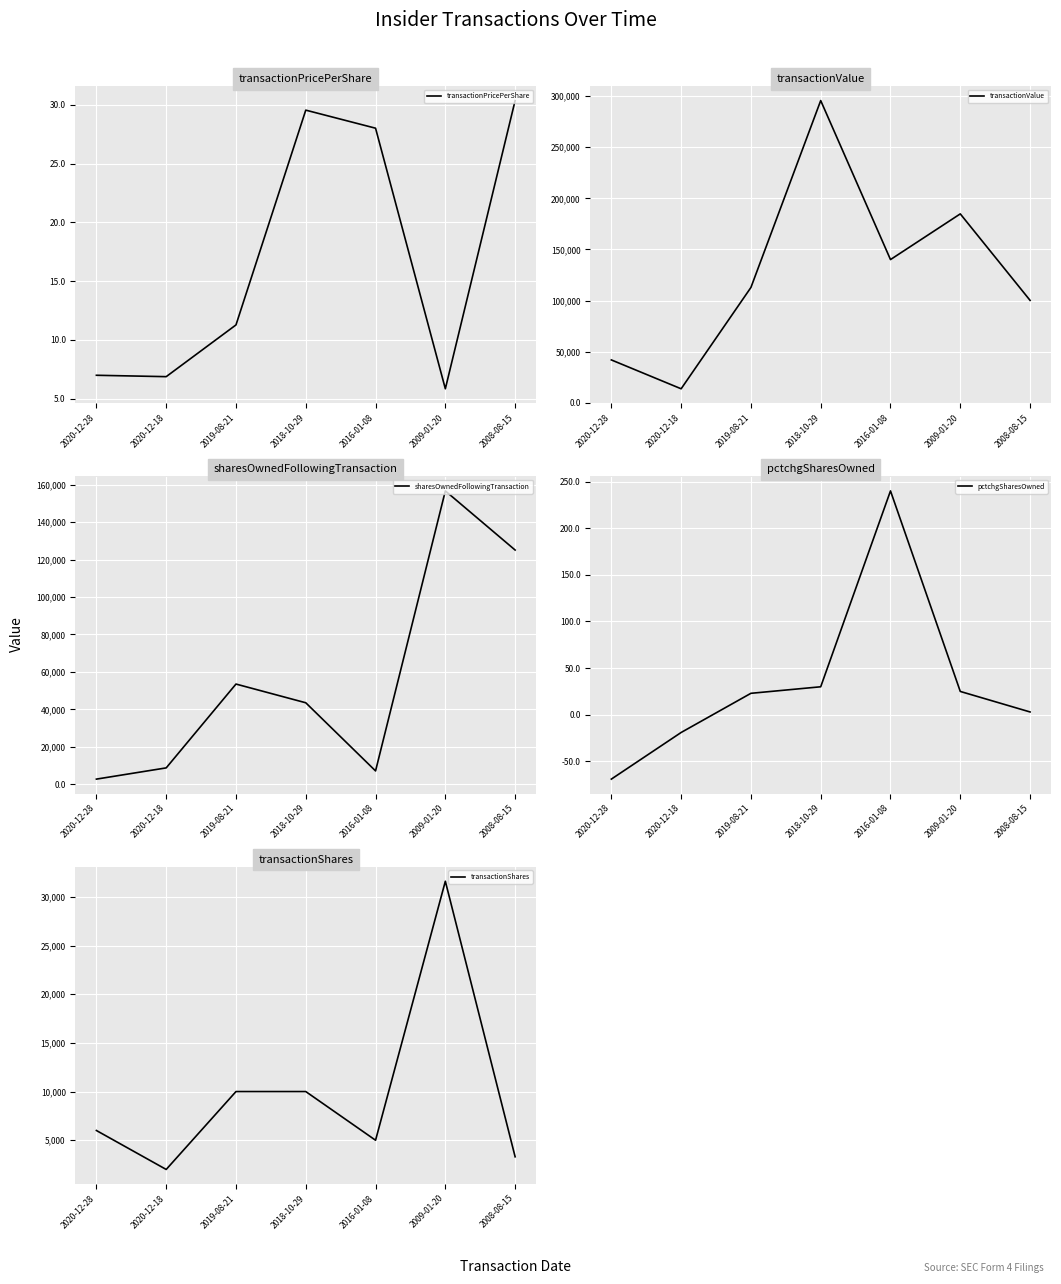

Which series has the widest spread of values?

transactionValue